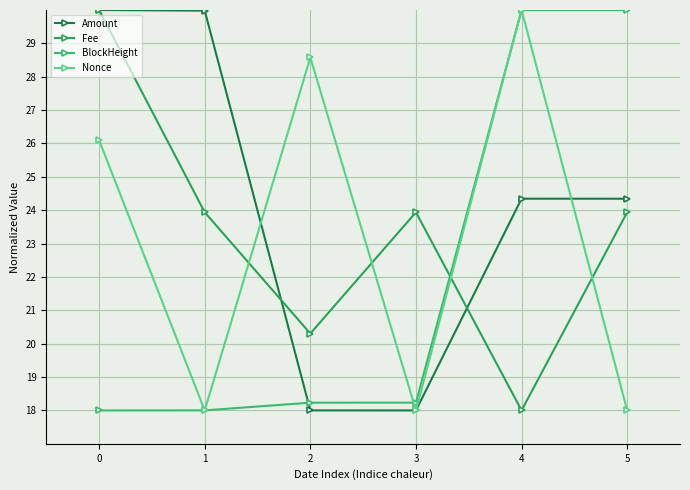

What is the total value across all series at 4?

102.3